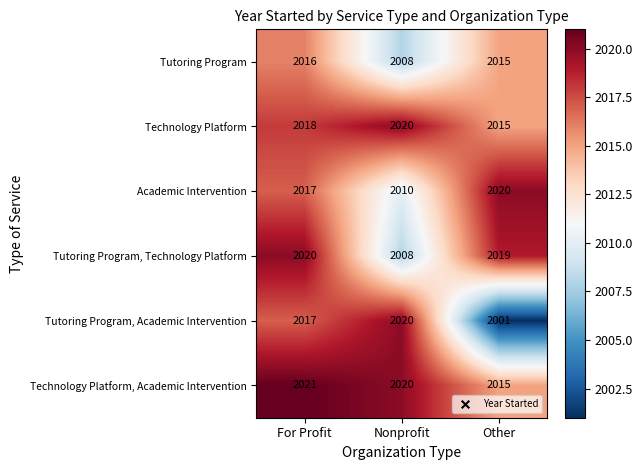

Where does the Tutoring Program, Technology Platform series first go above 2019?

For Profit